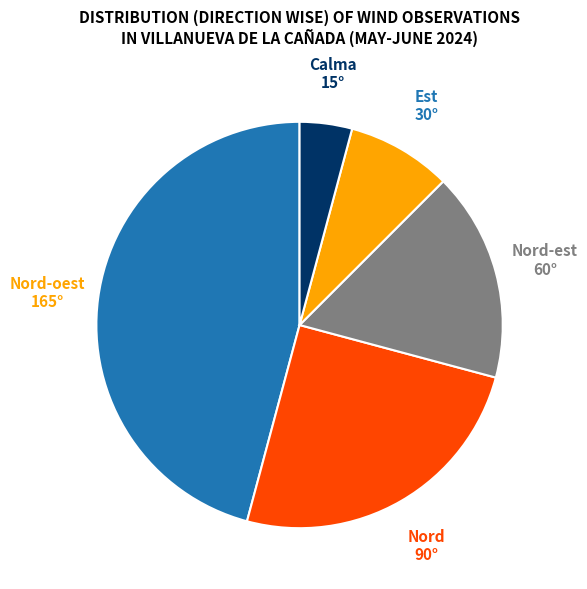

Combined, do Calma and Est account for over 50%?

No